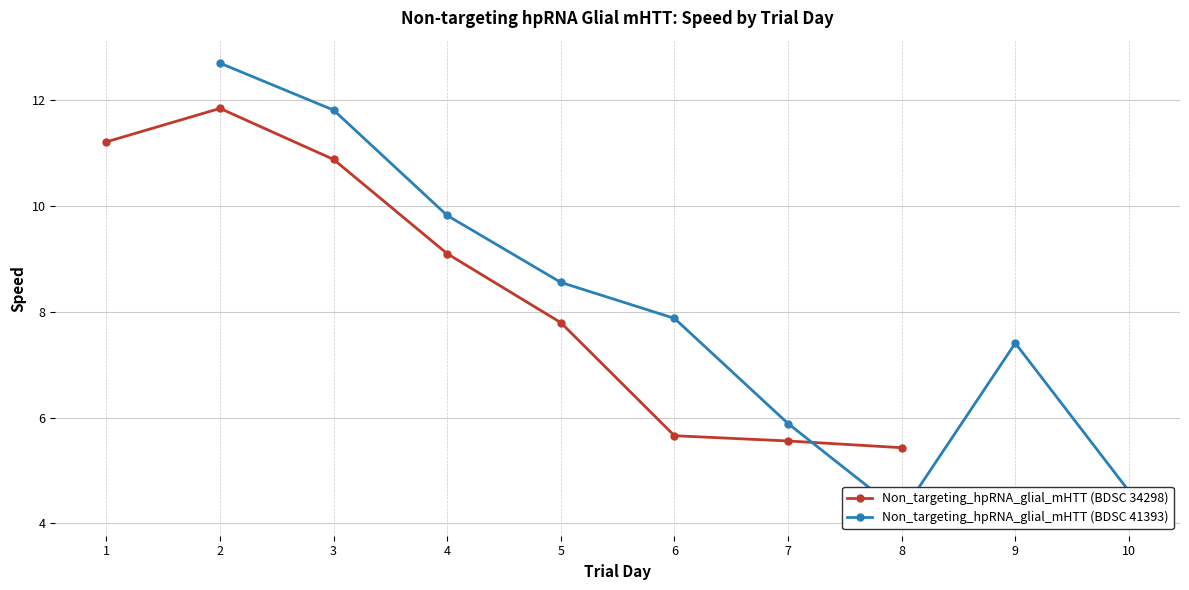

True or false: Non_targeting_hpRNA_glial_mHTT (BDSC 34298) has more than 2 interior local peaks.

False